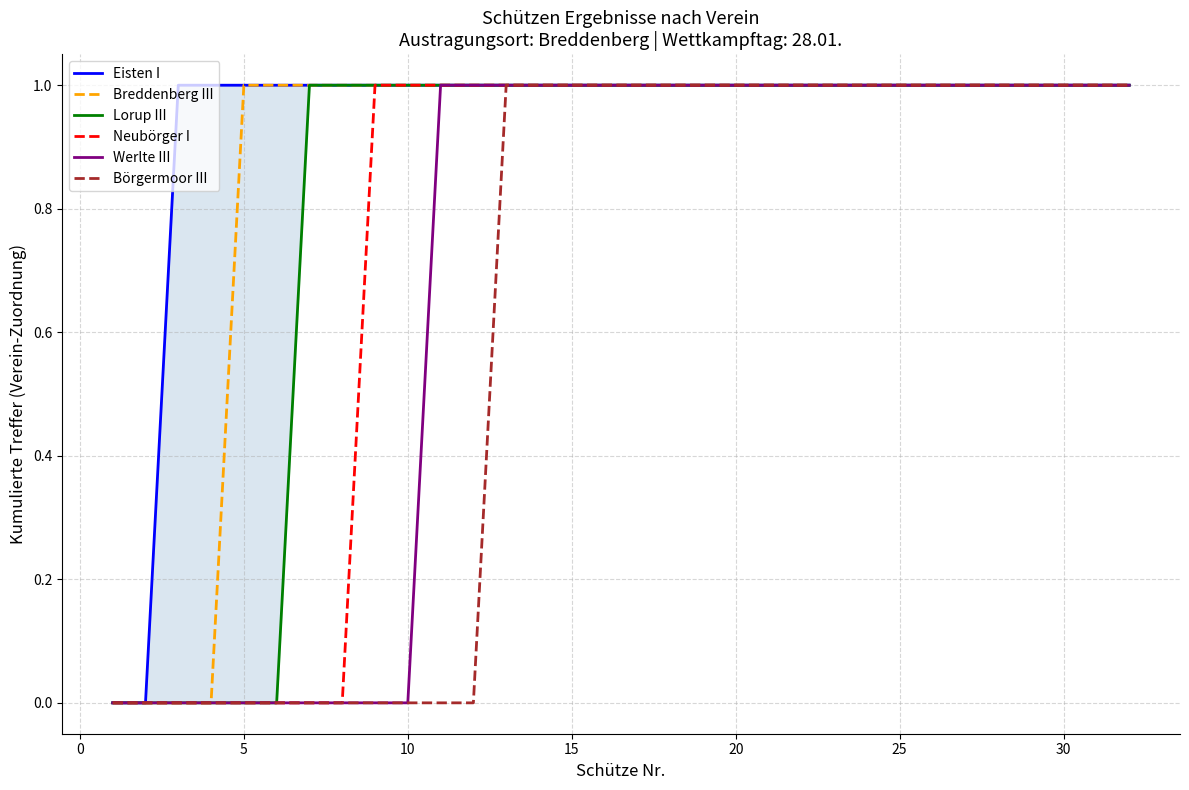

Is it true that Börgermoor III equals 2 at 25?

False